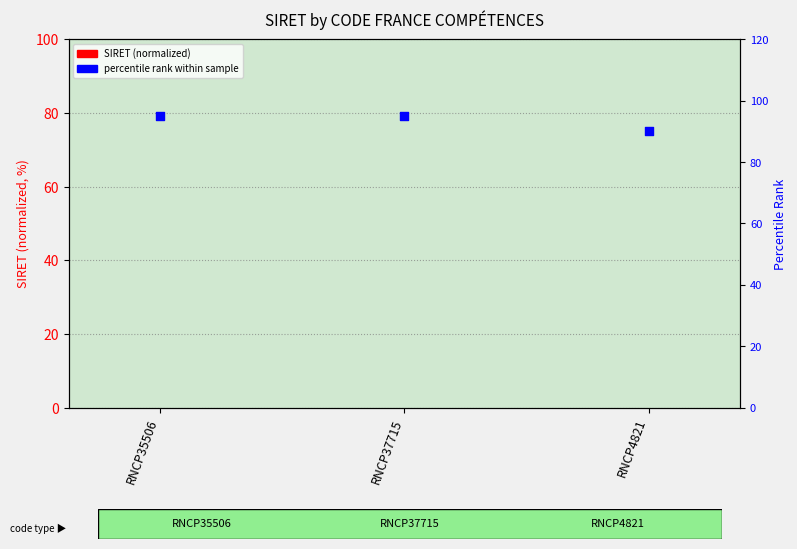

Is the value of SIRET (normalized) at RNCP37715 greater than the value of percentile rank within sample at RNCP4821?

No